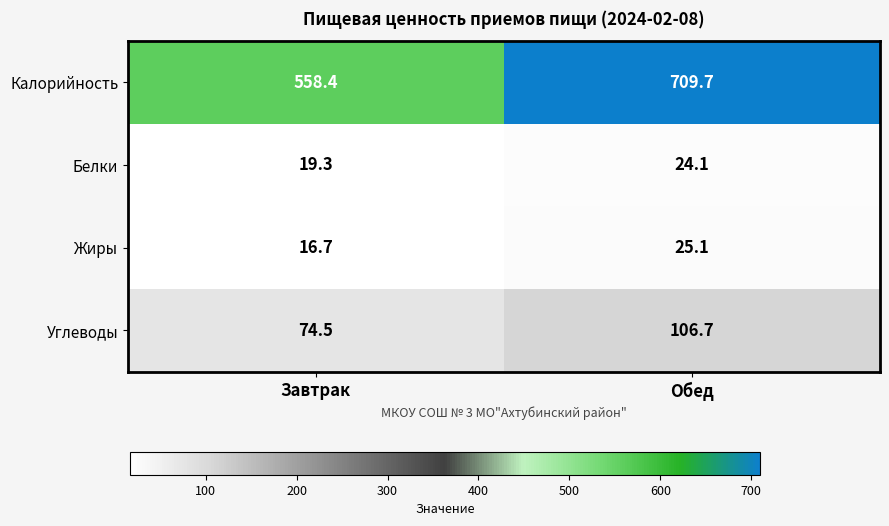

Reading left to right, what are all the values shown in this chart?

Калорийность: 558.4	709.7
Белки: 19.3	24.1
Жиры: 16.7	25.1
Углеводы: 74.5	106.7